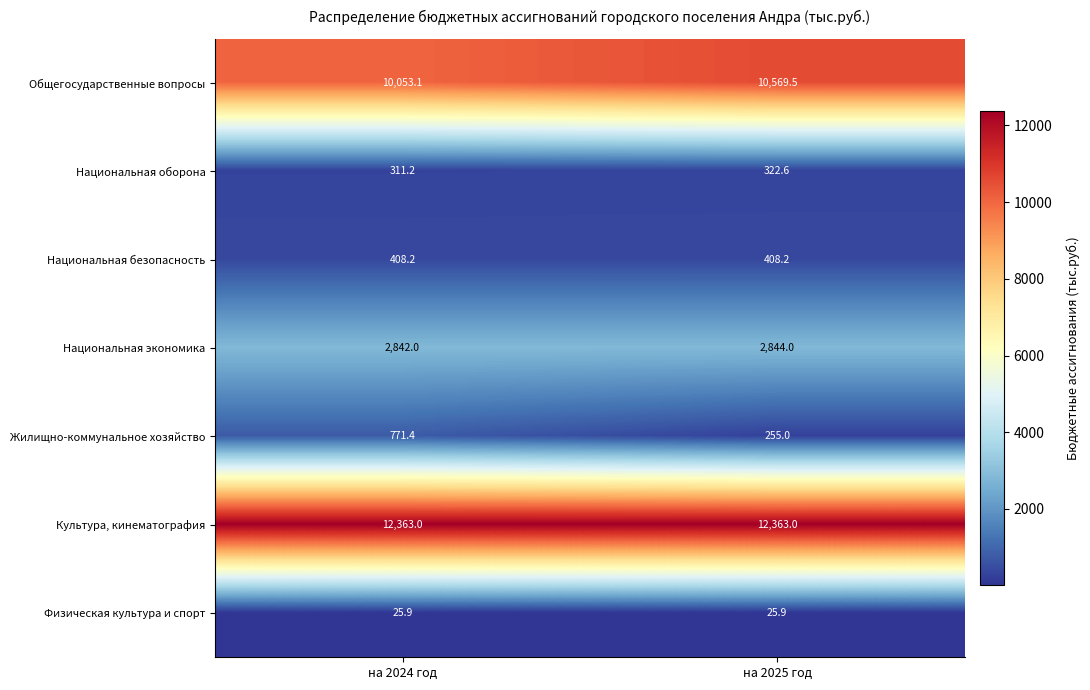

List the labels in order of Национальная оборона value, largest first.

на 2025 год, на 2024 год